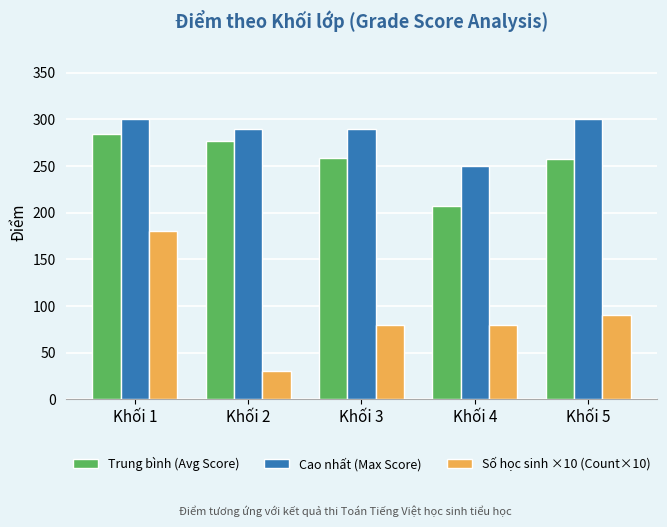

What is the lowest value of the Cao nhất (Max Score) series?

250.0